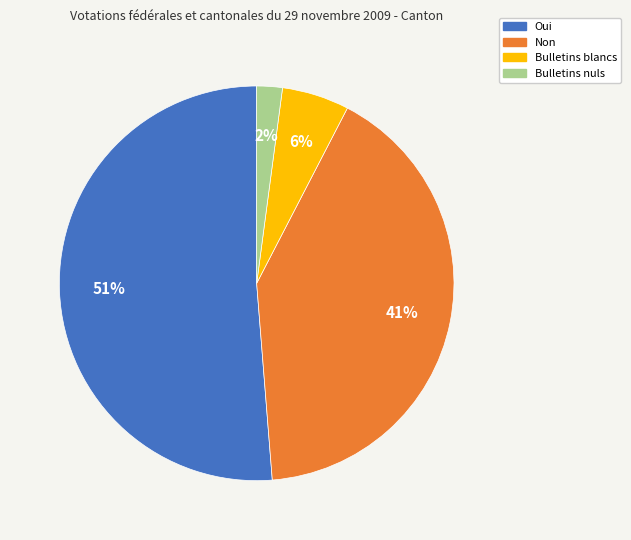

Approximately how many times larger is the value at Oui compared to Non?

1.2